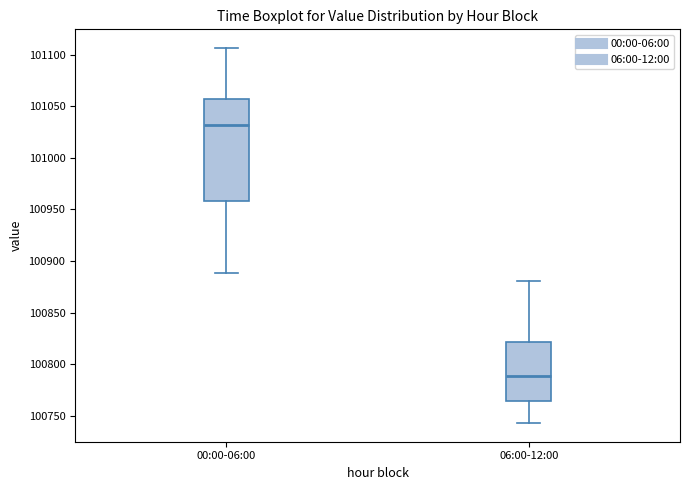

Reading left to right, transcribe this box plot: for each box, give where its median line is, the range the box spans, and where its two whiskers end, as read against the y-axis. The values are not printed on the chart, so give them approximately, as read against the axis.

00:00-06:00: median 101030, box 100960 to 101055, whiskers 100890 to 101105
06:00-12:00: median 100790, box 100765 to 100820, whiskers 100745 to 100880